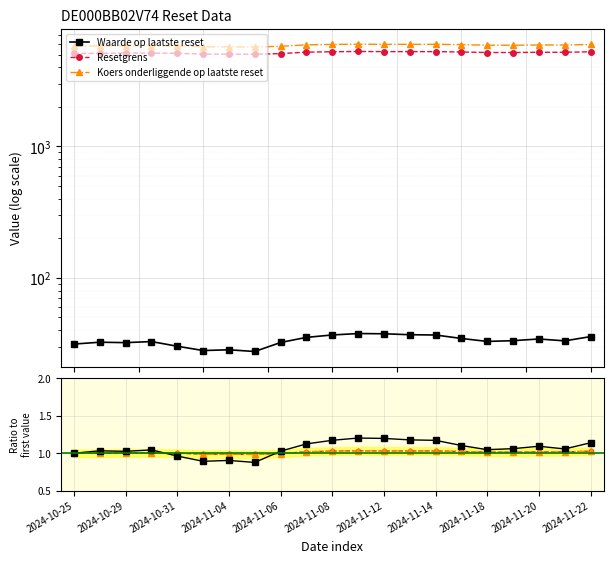

At which label does Resetgrens (norm) first exceed 1?

2024-10-29